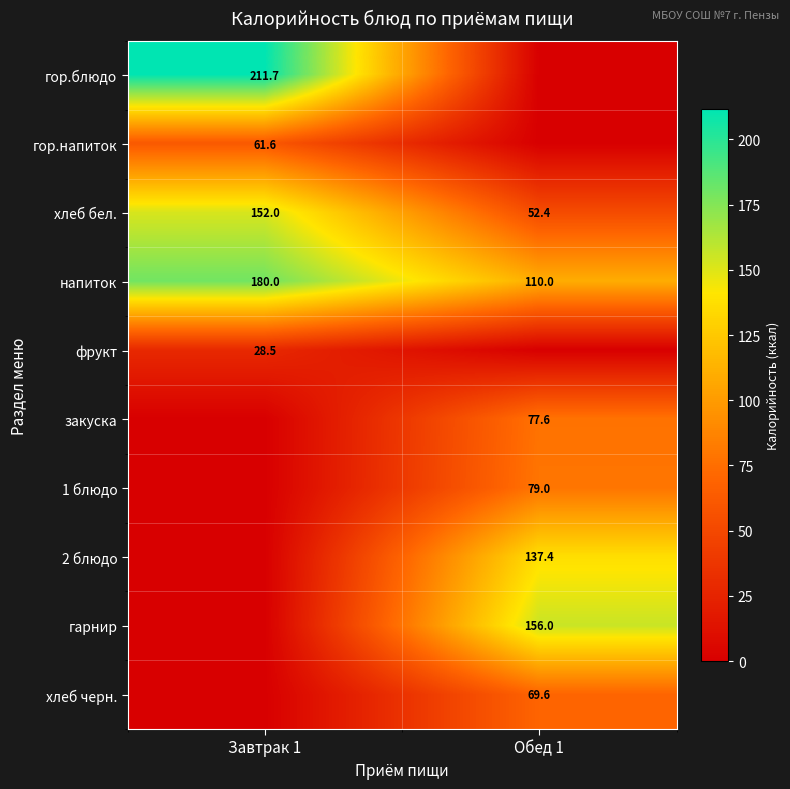

True or false: хлеб черн. has a value of 48.7 at Обед 1.

False